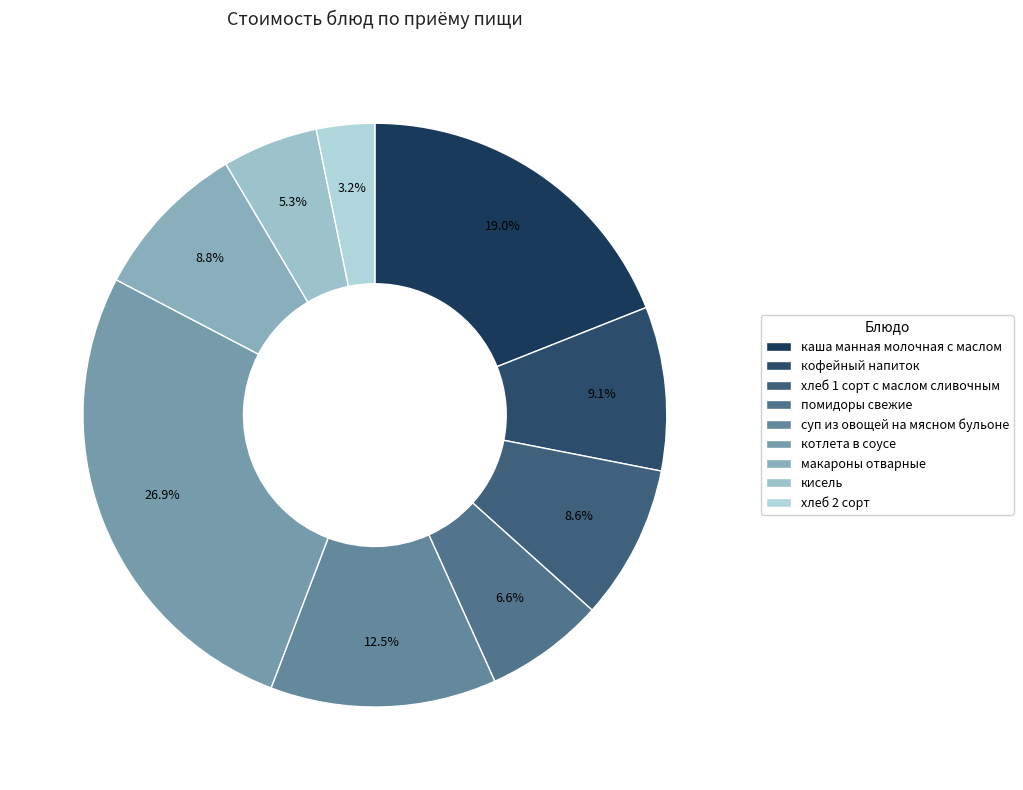

To the nearest percent, what percentage of the pie is каша манная молочная с маслом?

19%